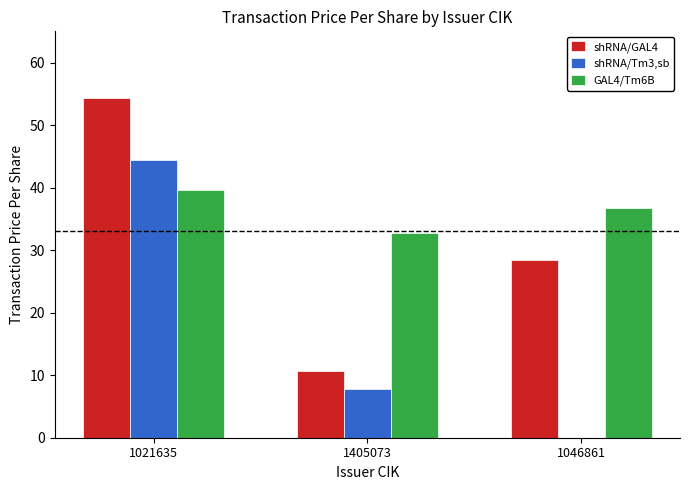

What is the total value across all series at 1046861?

65.2